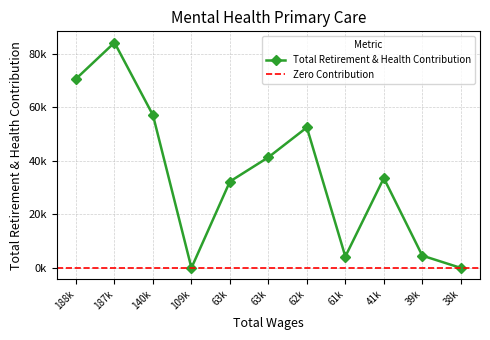

List the labels in order of value, largest first.

187k, 188k, 140k, 62k, 63k, 41k, 63k, 39k, 61k, 109k, 38k